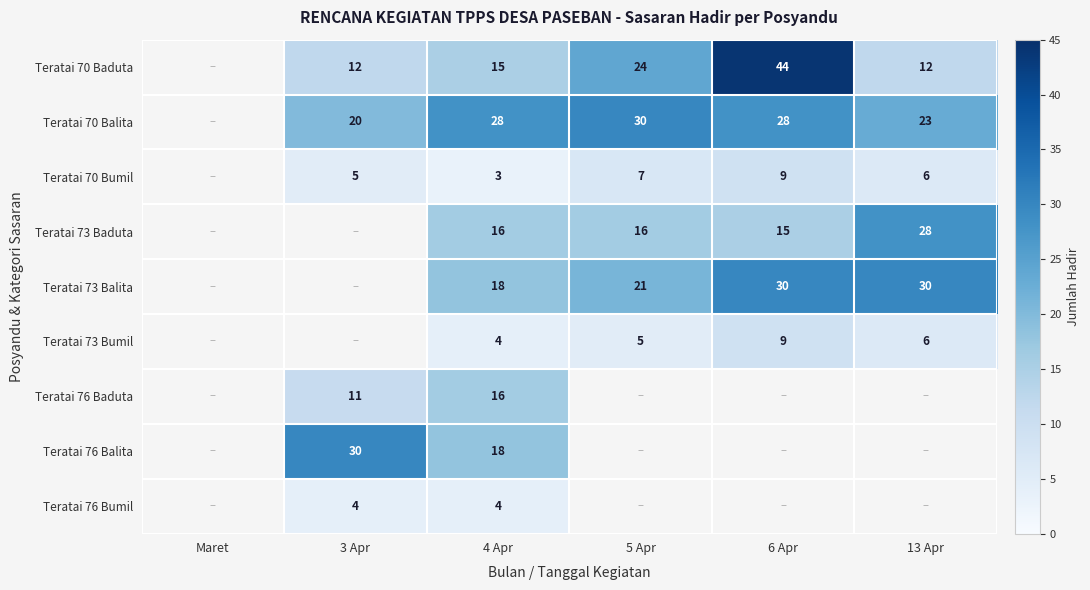

The value of Teratai 73 Baduta at 6 Apr is 15. True or false?

True